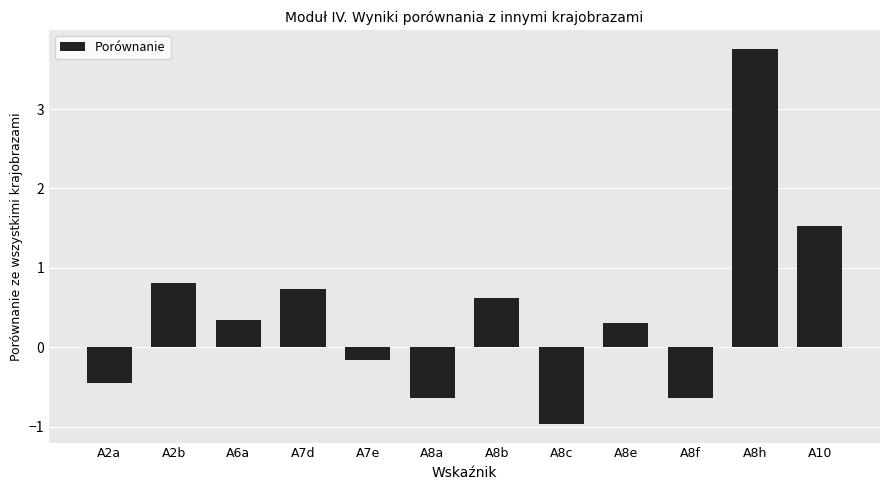

What is the label of the 11th bar from the right?

A2b